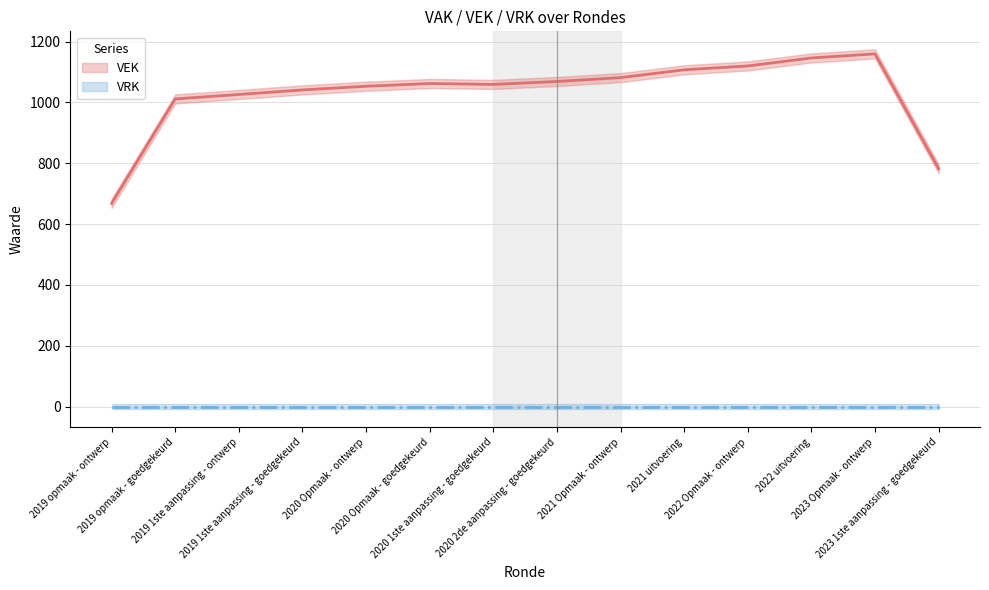

Between 2019 opmaak - goedgekeurd and 2022 Opmaak - ontwerp, which series saw the biggest shift?

VEK line